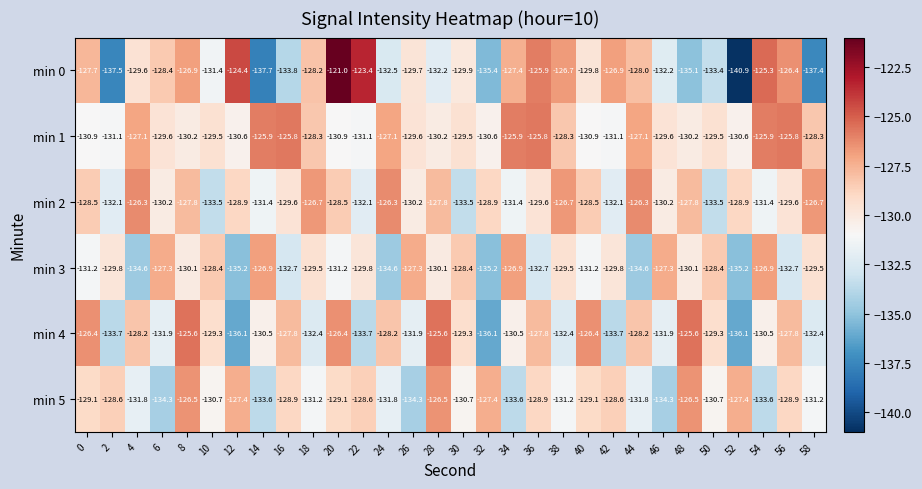

At 4, list the series in order from smallest to largest.

min 3, min 5, min 0, min 4, min 1, min 2